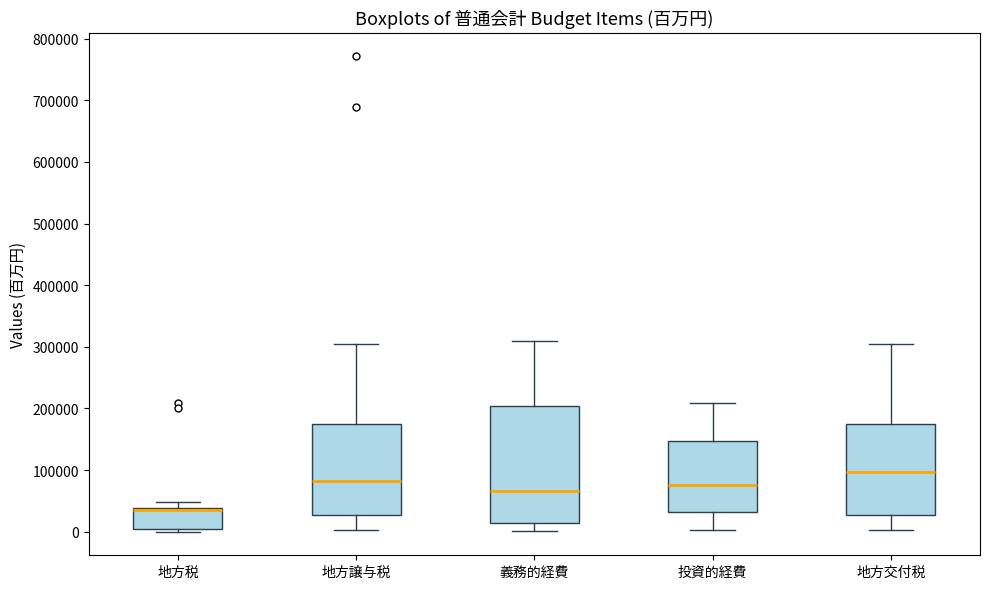

Reading left to right, read every box against the y-axis: the position of its median line, the range the box covers, and the ends of its whiskers. The values are not printed on the chart, so give them approximately, as read against the axis.

地方税: median 30000 (drawn on the box's upper edge), box 0 to 40000, whiskers 0 (just below the box's lower edge) to 50000
地方譲与税: median 80000, box 30000 to 170000, whiskers 0 to 310000
義務的経費: median 70000, box 10000 to 200000, whiskers 0 to 310000
投資的経費: median 80000, box 30000 to 150000, whiskers 0 to 210000
地方交付税: median 100000, box 30000 to 170000, whiskers 0 to 310000